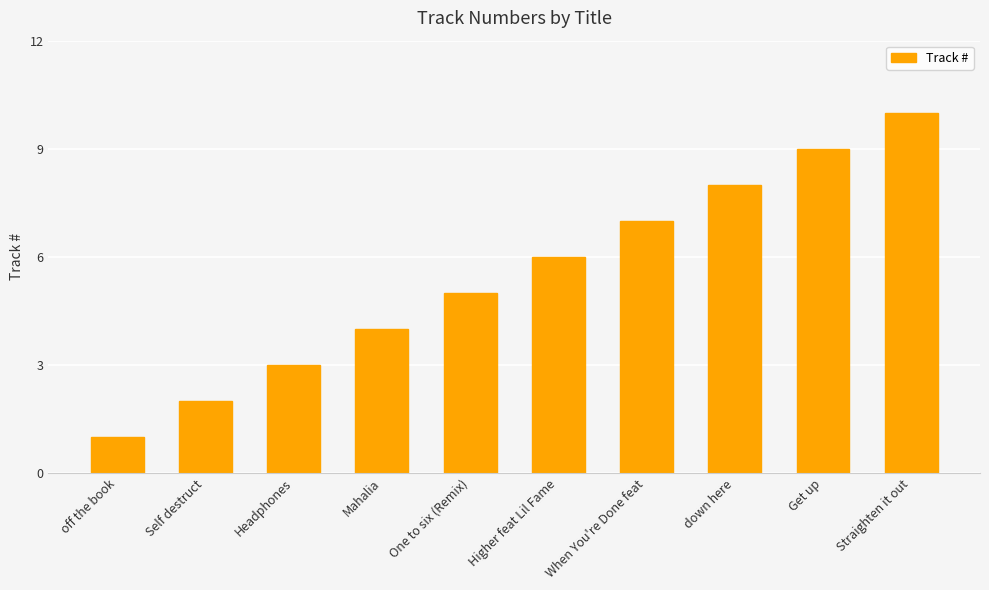

What is the label of the 3rd bar from the right?

down here